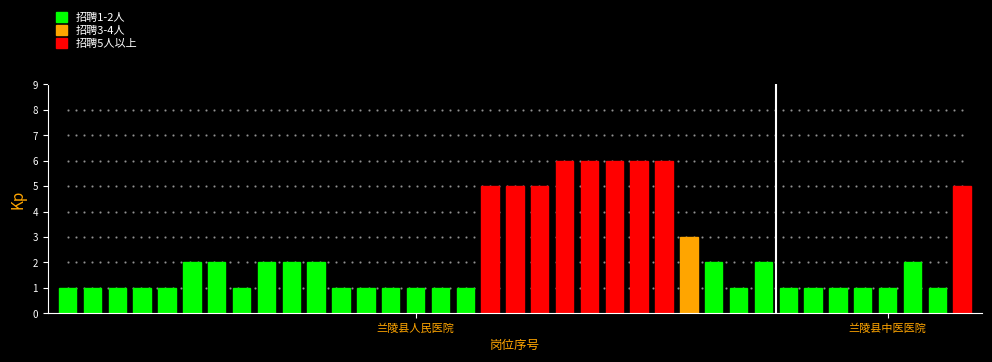

Reading right to left, what are all the values shown in this chart?

5	1	2	1	1	1	1	1	2	1	2	3	6	6	6	6	6	5	5	5	1	1	1	1	1	1	2	2	2	1	2	2	1	1	1	1	1